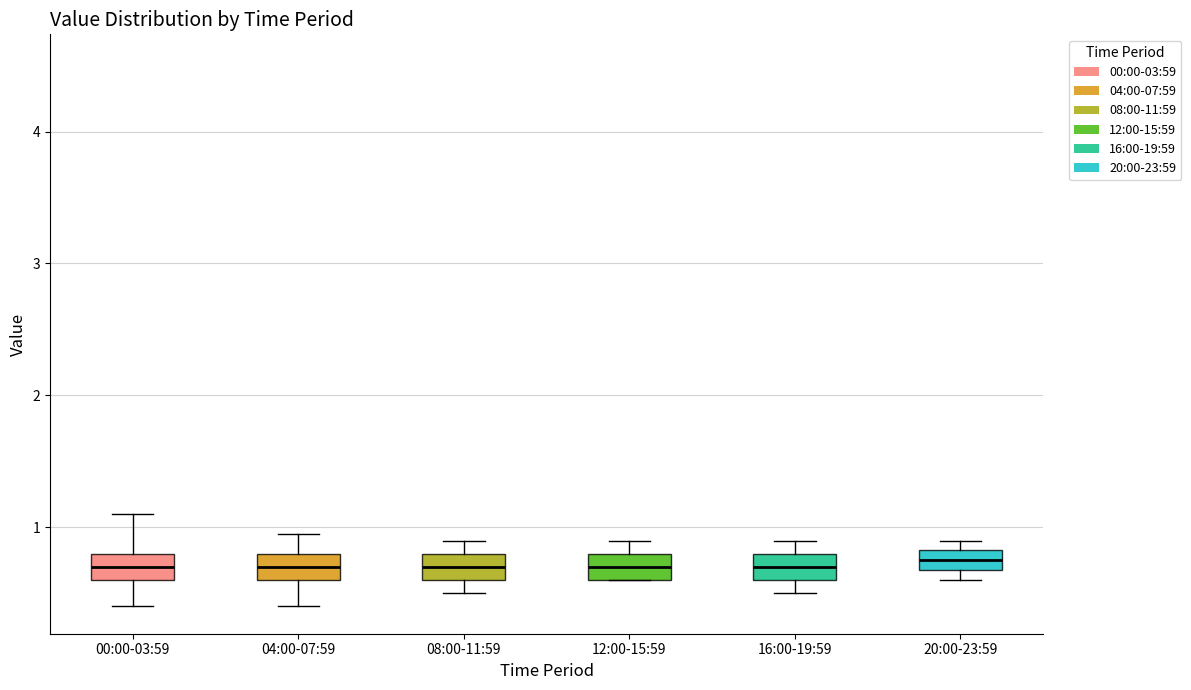

Reading left to right, read every box against the y-axis: the position of its median line, the range the box covers, and the ends of its whiskers. The values are not printed on the chart, so give them approximately, as read against the axis.

00:00-03:59: median 0.7, box 0.6 to 0.8, whiskers 0.4 to 1.1
04:00-07:59: median 0.7, box 0.6 to 0.8, whiskers 0.4 to 1.0
08:00-11:59: median 0.7, box 0.6 to 0.8, whiskers 0.5 to 0.9
12:00-15:59: median 0.7, box 0.6 to 0.8, whiskers 0.6 to 0.9
16:00-19:59: median 0.7, box 0.6 to 0.8, whiskers 0.5 to 0.9
20:00-23:59: median 0.8 (inside the box), box 0.7 to 0.8, whiskers 0.6 to 0.9